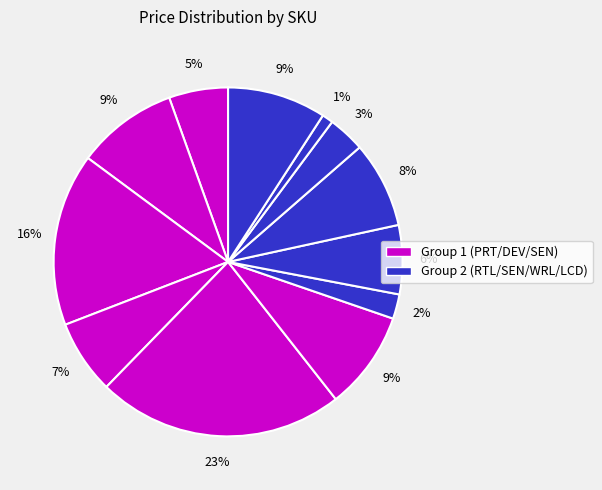

How many segments does this pie chart have?

12